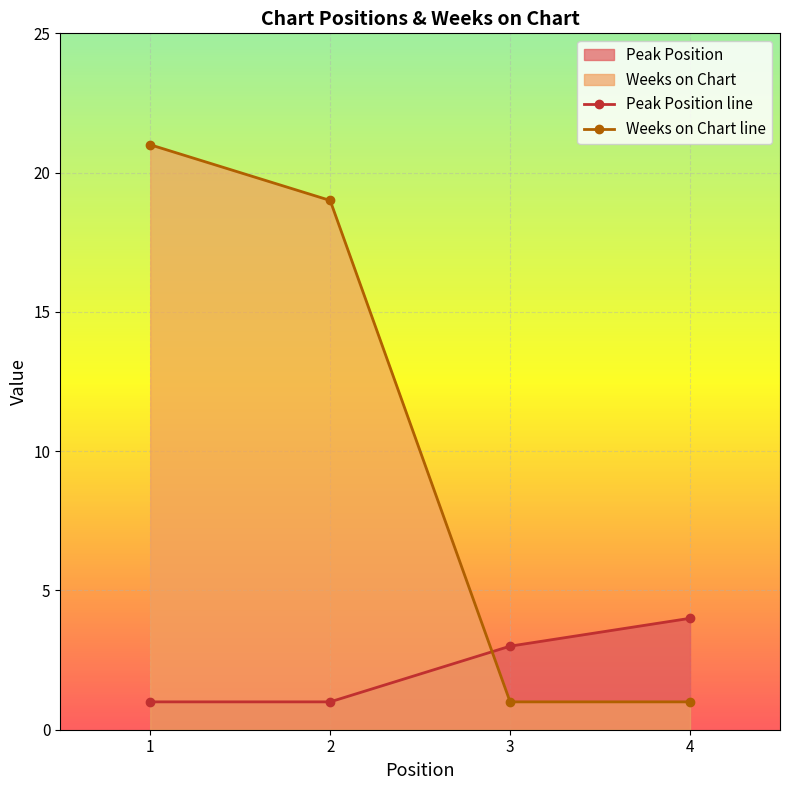

Reading right to left, extract all data points from this chart.

Peak Position line: 4=4	3=3	2=1	1=1
Weeks on Chart line: 4=1	3=1	2=19	1=21